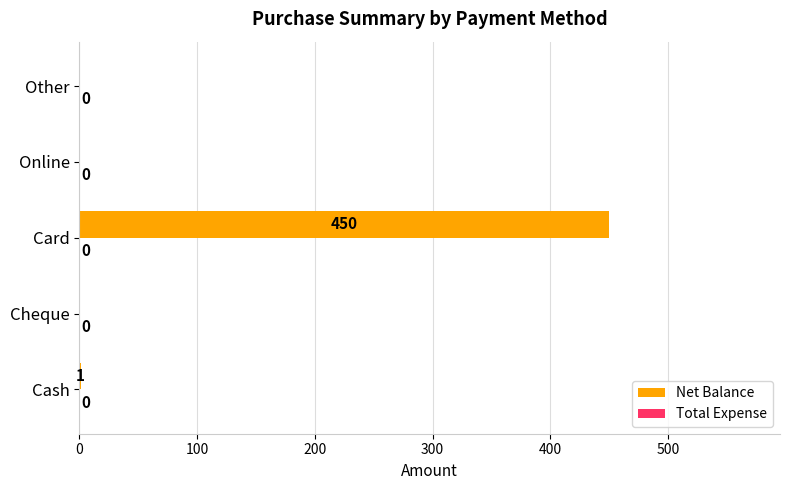

At which category does the chart reach its peak across all series?

Card